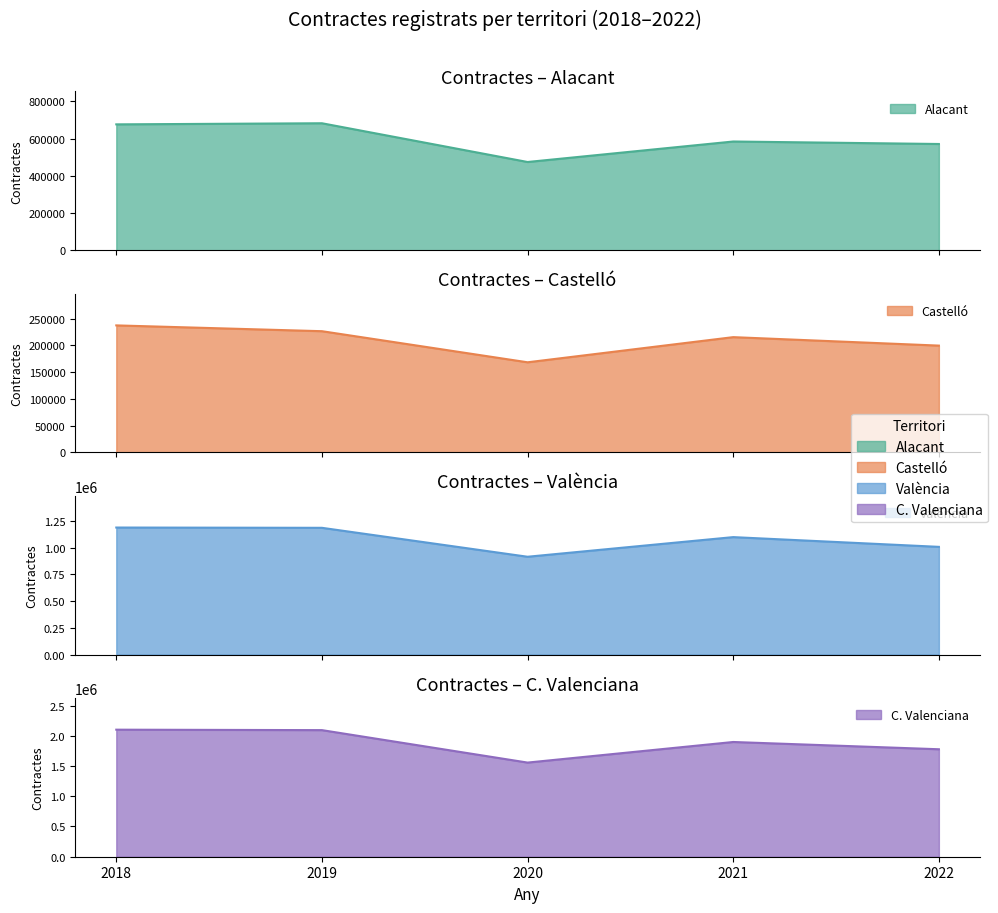

Reading left to right, transcribe all the data shown in this chart.

Alacant: 677065	683016	474735	584887	571518
Castelló: 237395	226555	168442	215445	199627
València: 1186970	1184385	914047	1097487	1006489
C. Valenciana: 2101430	2093956	1557224	1897819	1777634